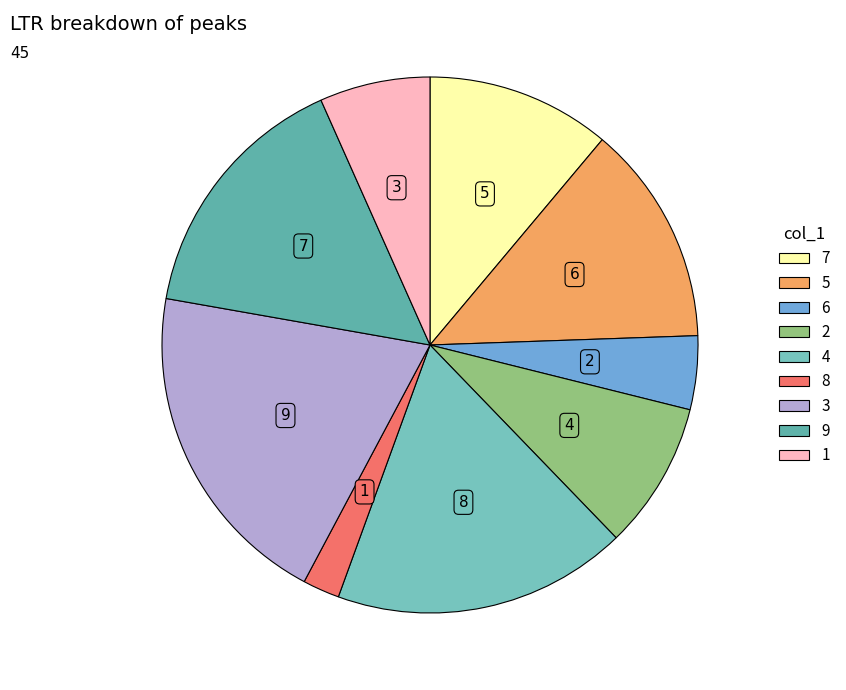

True or false: 2 accounts for 9% of the total.

True